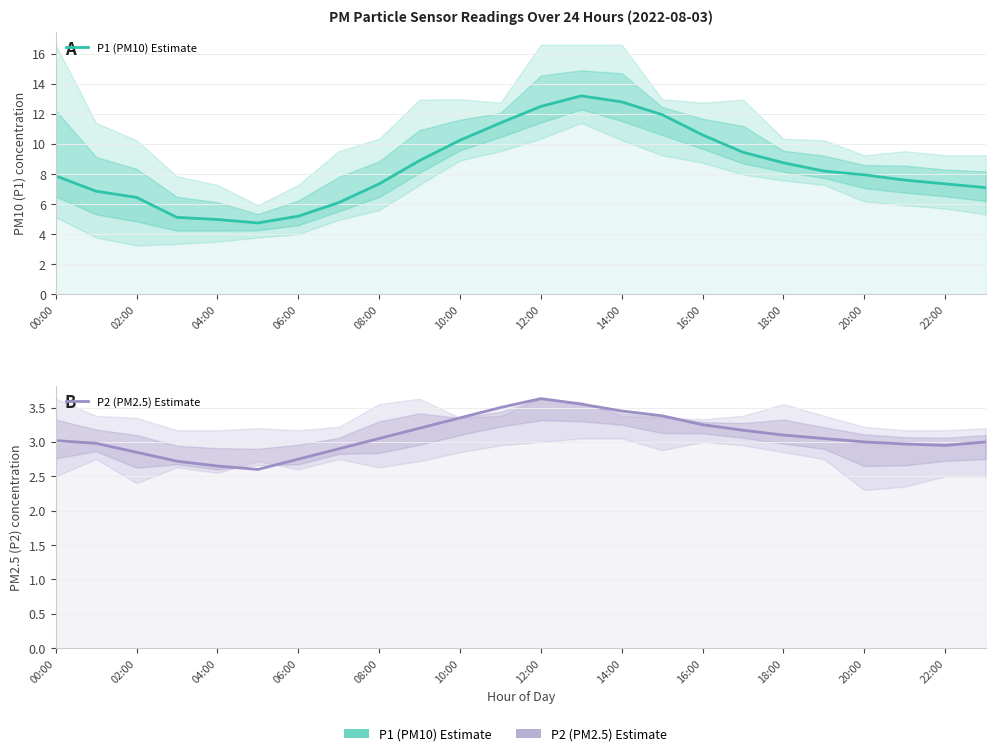

Reading left to right, extract all data points from this chart.

P1 (PM10) Estimate: 7.9	6.9	6.5	5.1	5.0	4.8	5.2	6.1	7.3	8.9	10.2	11.4	12.5	13.2	12.8	11.9	10.6	9.4	8.8	8.2	8.0	7.6	7.3	7.1
P2 (PM2.5) Estimate: 3.0	3.0	2.9	2.7	2.6	2.6	2.8	2.9	3.0	3.2	3.4	3.5	3.6	3.5	3.5	3.4	3.2	3.2	3.1	3.0	3.0	3.0	3.0	3.0